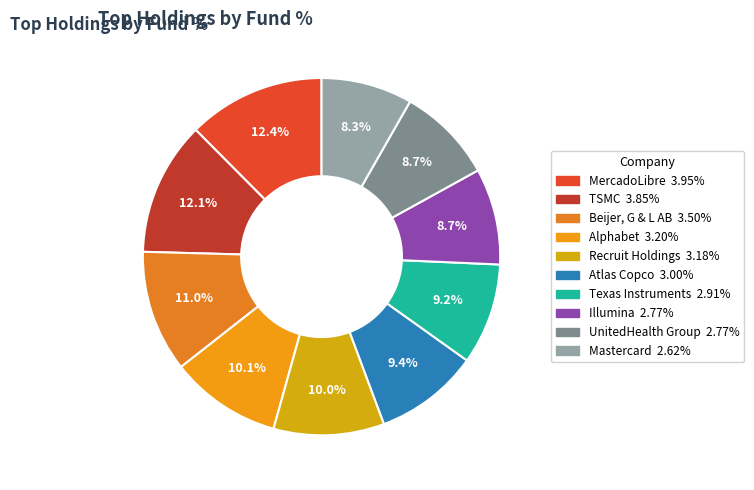

True or false: UnitedHealth Group accounts for 3% of the total.

False